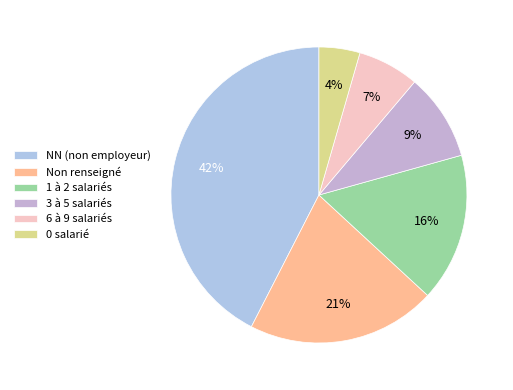

Count the number of slices in the pie.

6